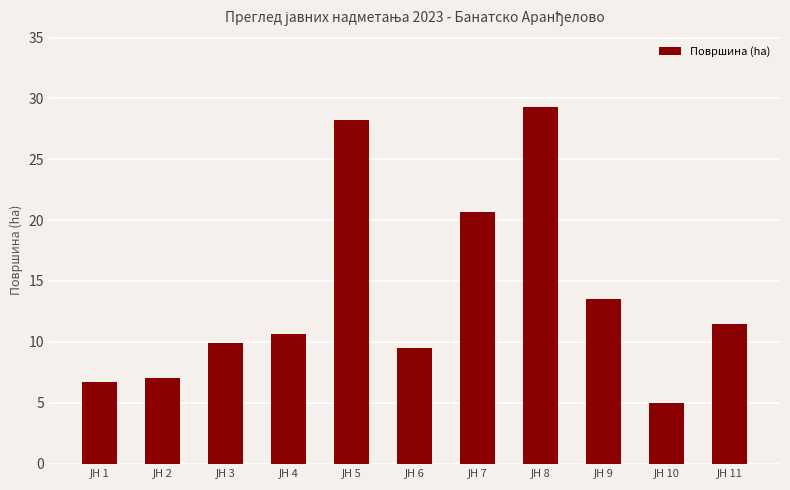

What is the greatest value displayed?

29.3